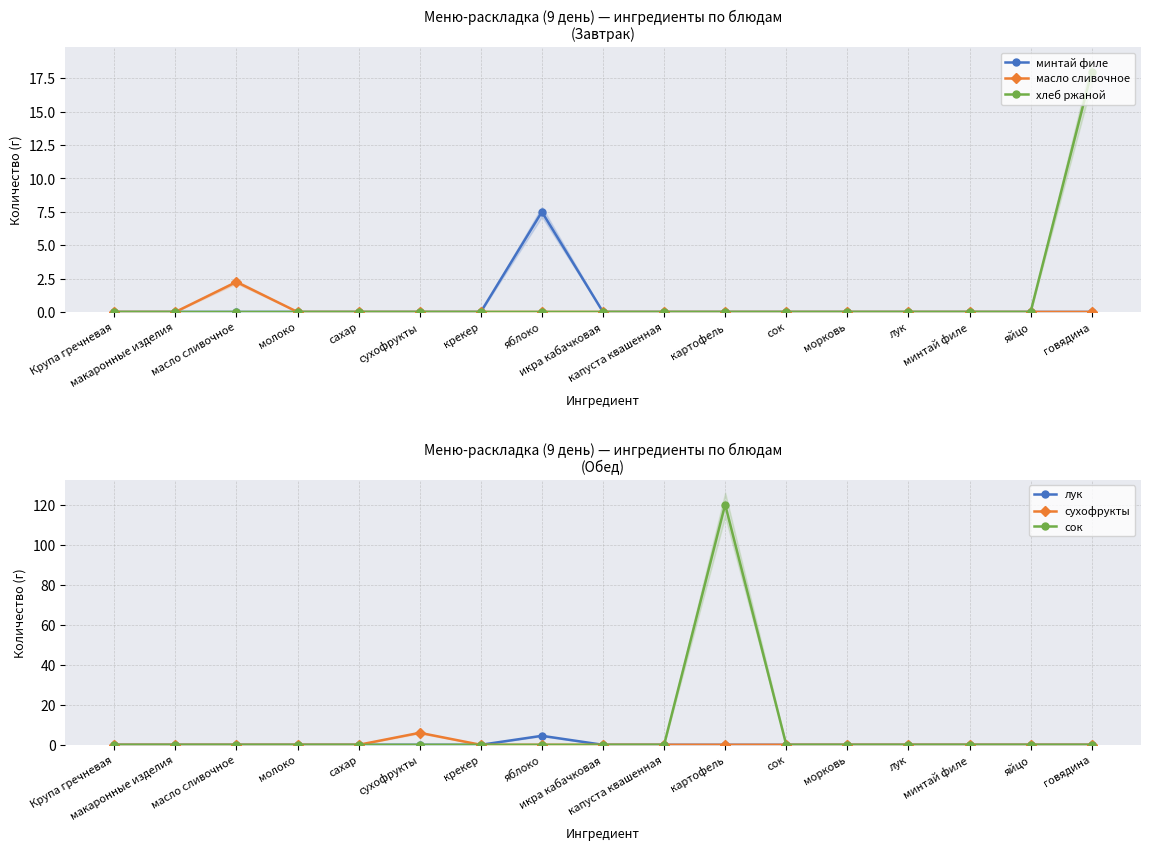

What is the difference between the сок values at картофель and лук?

120.0